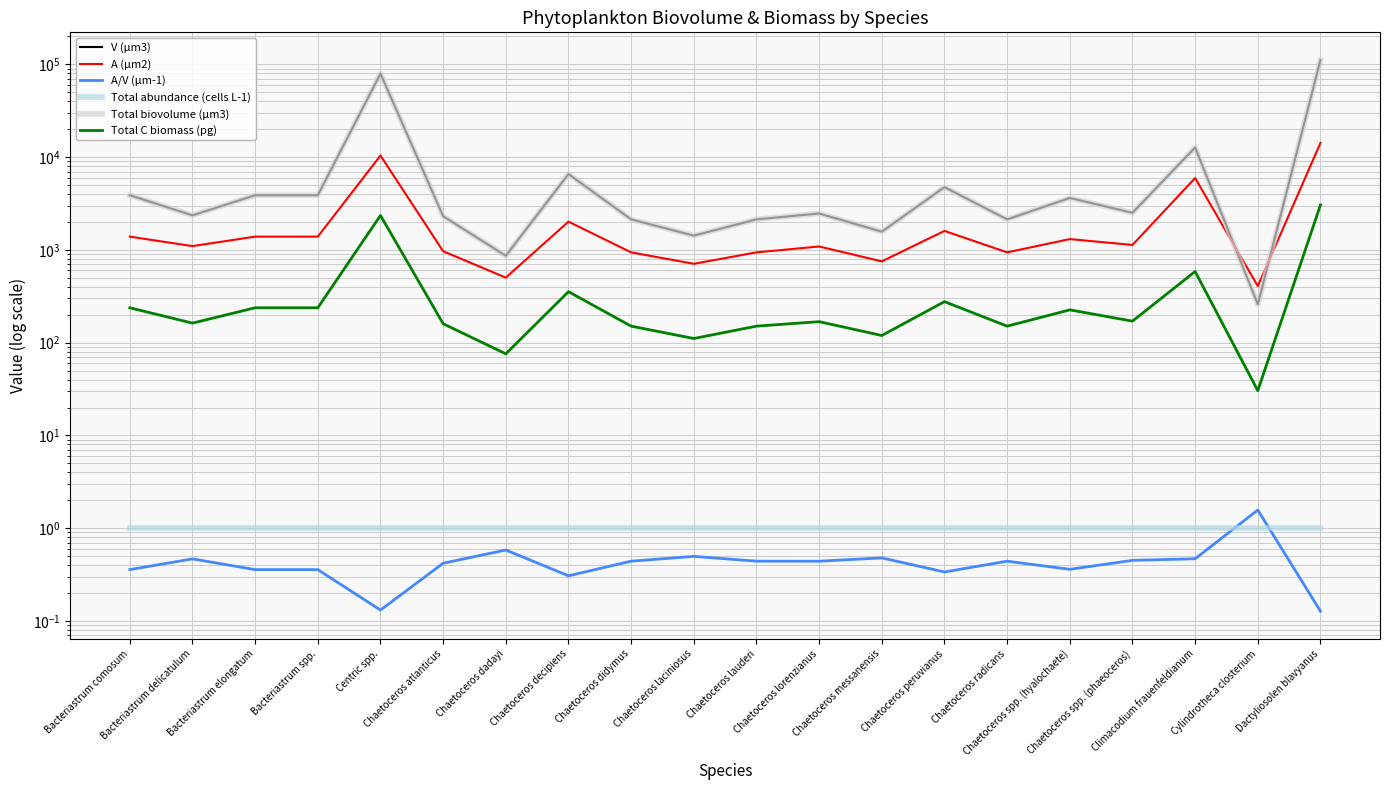

What is the difference between the Total C biomass (pg) values at Climacodium frauenfeldianum and Chaetoceros atlanticus?

425.4